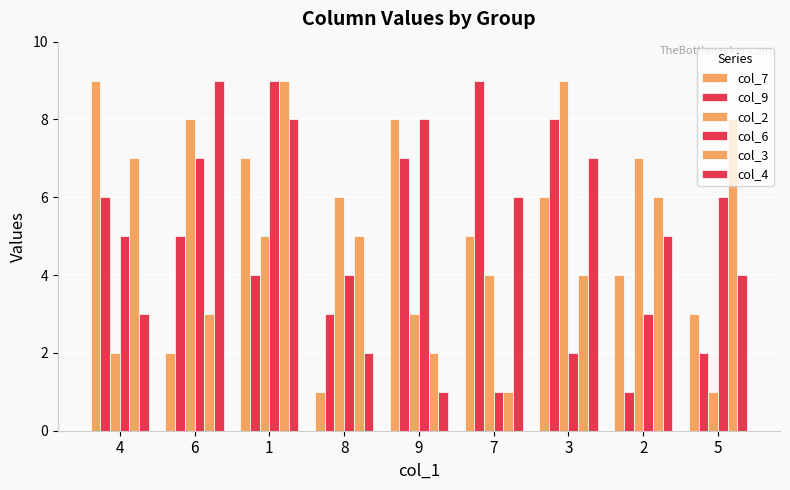

Reading left to right, what are all the values shown in this chart?

col_7: 9	2	7	1	8	5	6	4	3
col_9: 6	5	4	3	7	9	8	1	2
col_2: 2	8	5	6	3	4	9	7	1
col_6: 5	7	9	4	8	1	2	3	6
col_3: 7	3	9	5	2	1	4	6	8
col_4: 3	9	8	2	1	6	7	5	4